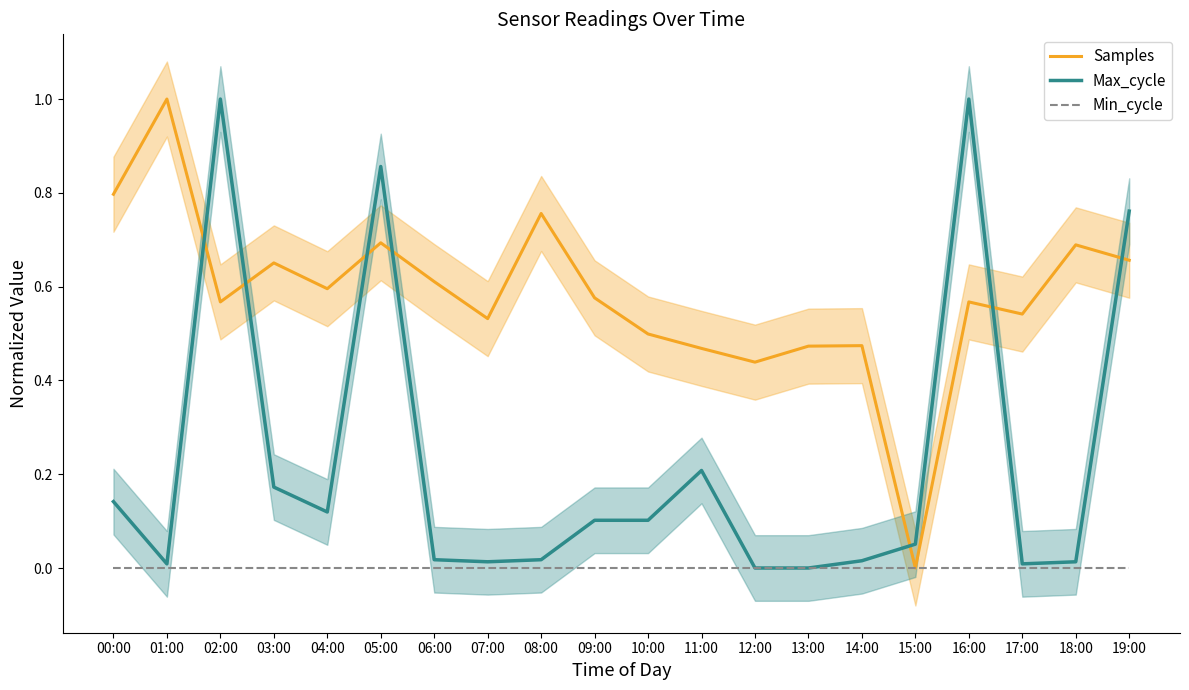

What is the highest value of the Samples series?

1.0